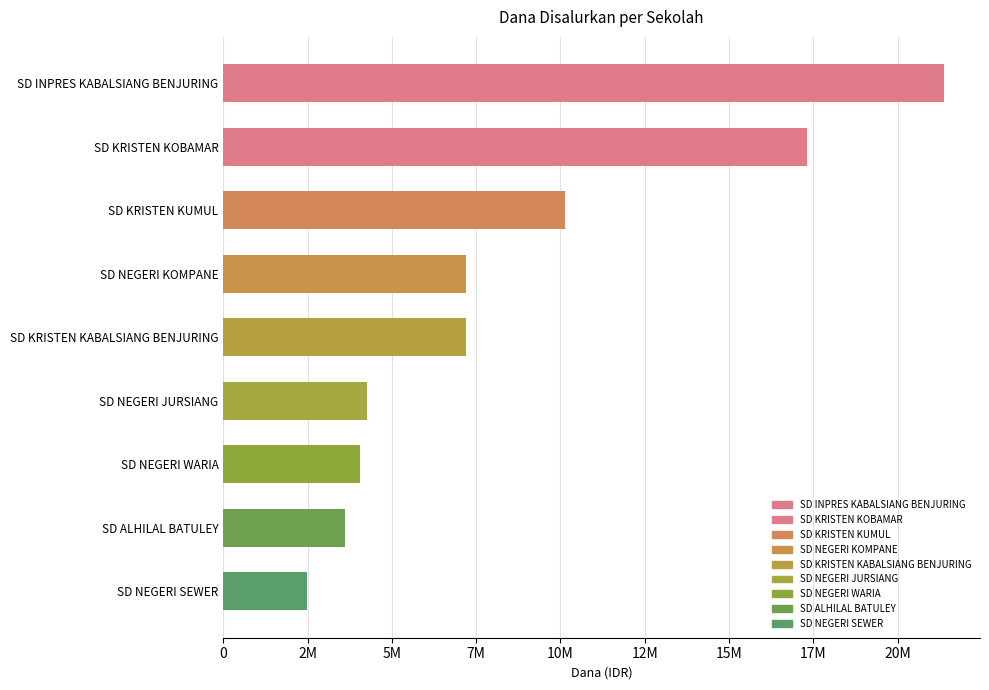

Which category has the lowest value across all series?

SD NEGERI SEWER